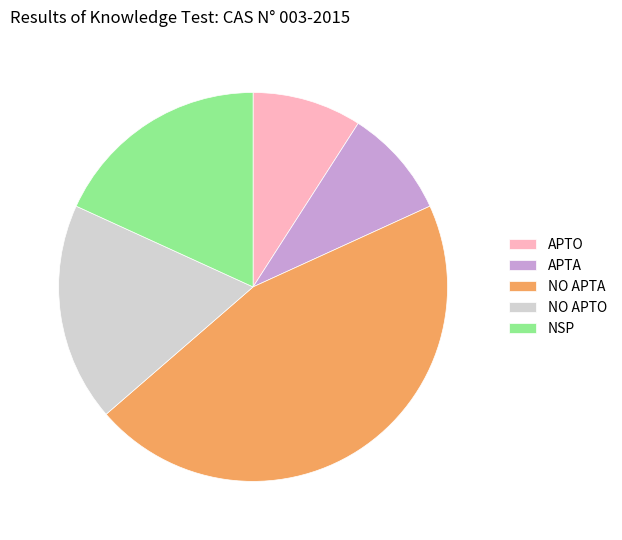

Which has a higher value, NSP or APTA?

NSP